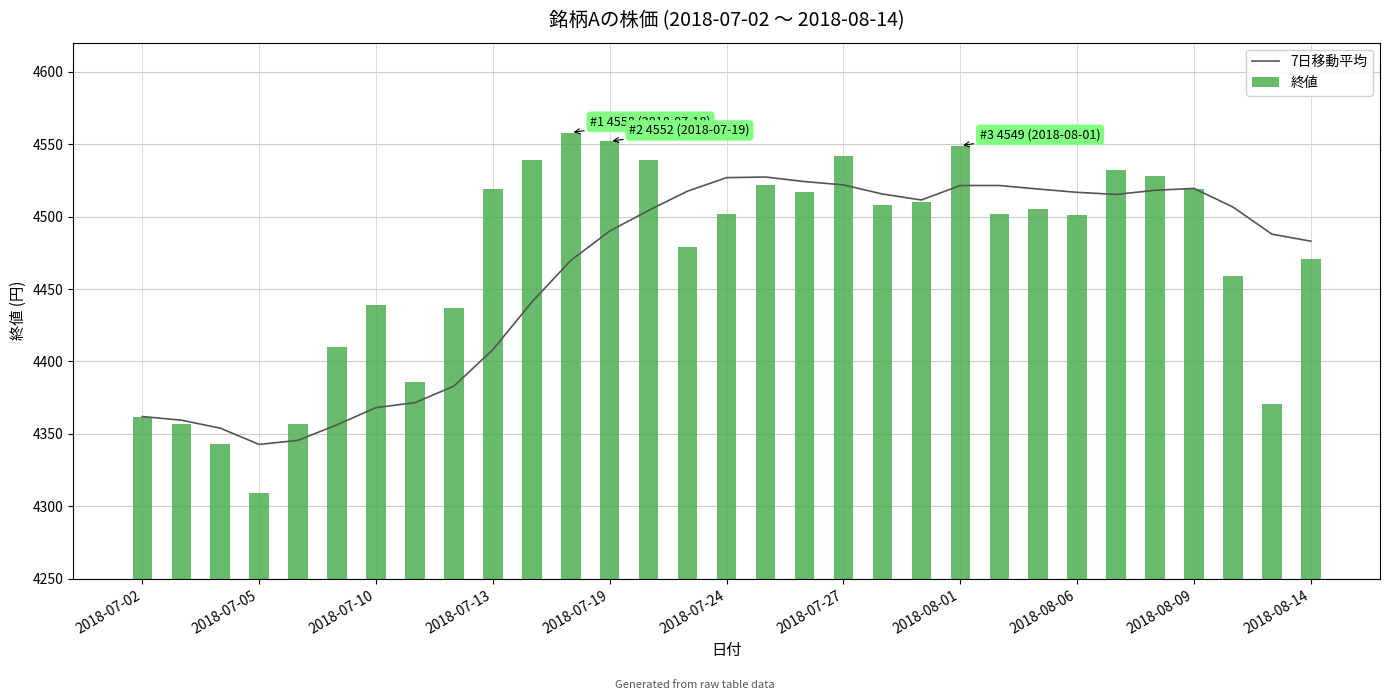

What is the minimum value for 7日移動平均?

4342.8